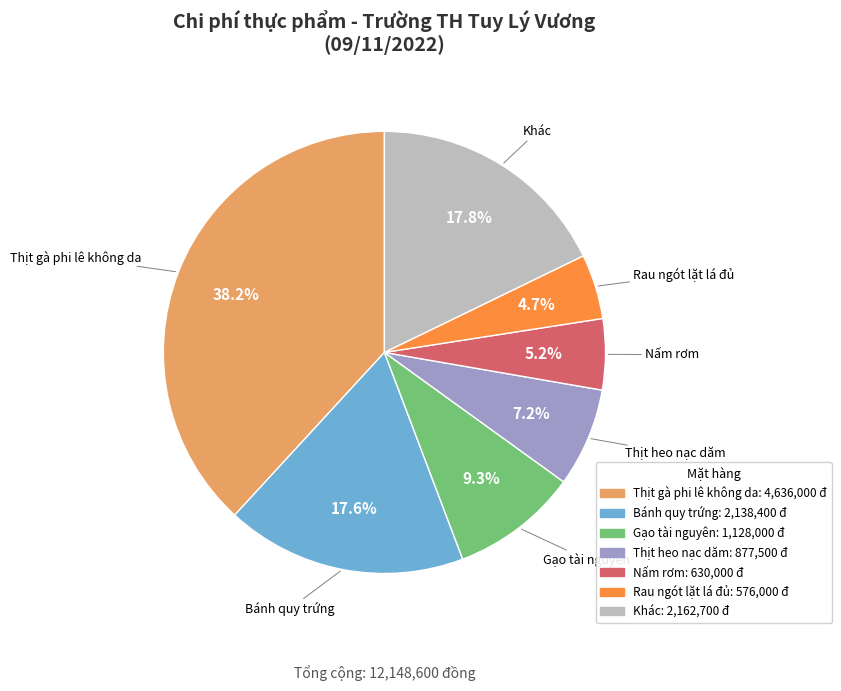

Is there any slice that represents more than half of the pie?

No